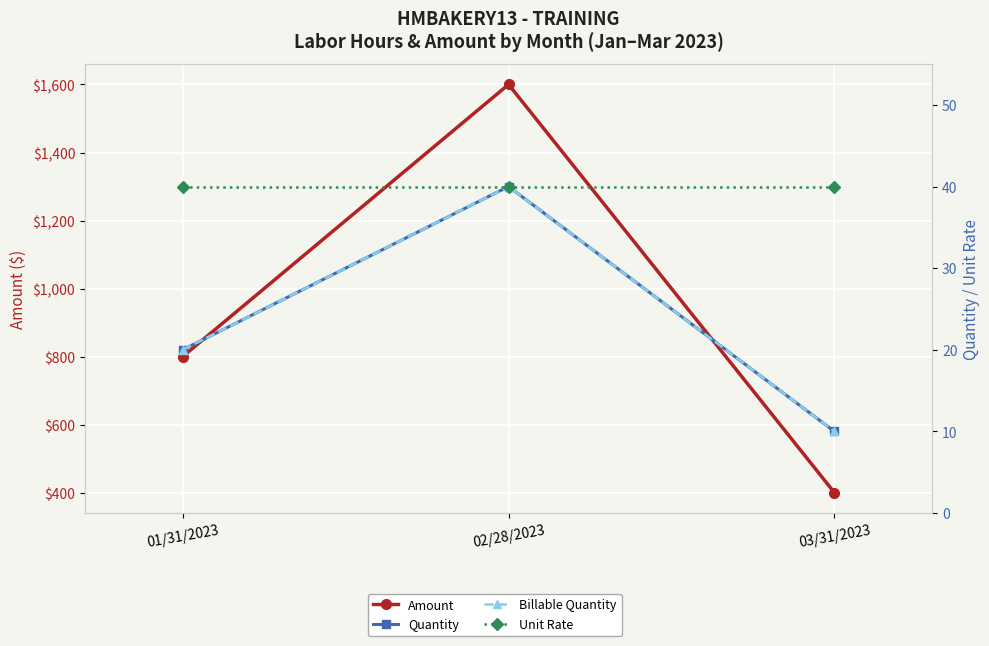

How many data points in Amount are less than 800?

1